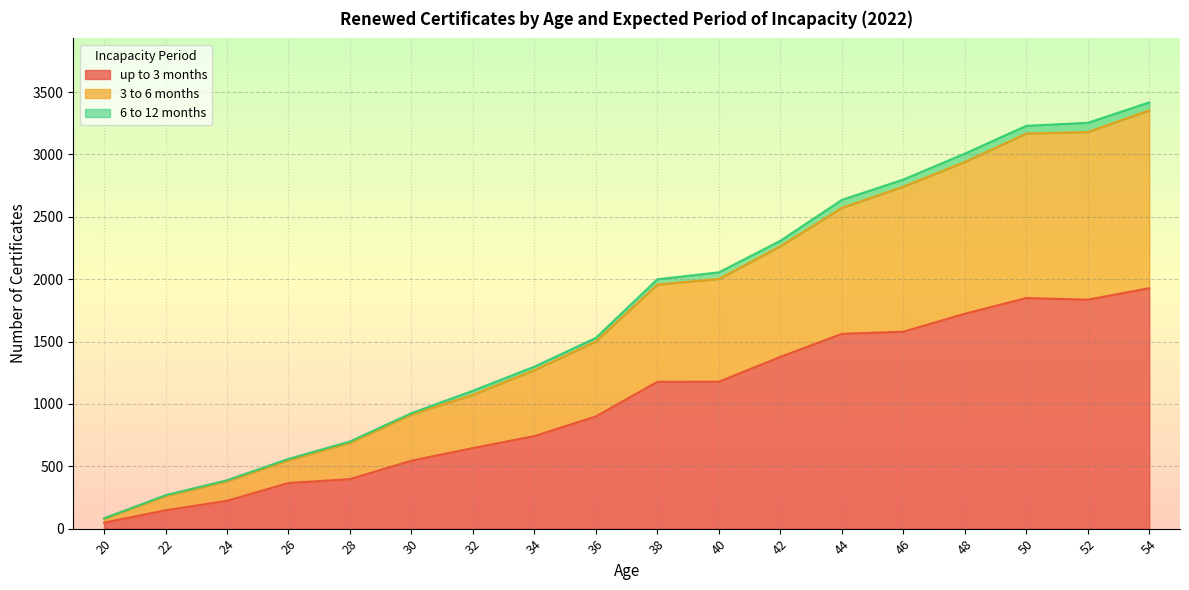

What is the value of the up to 3 months point at the 8th from the left?

742